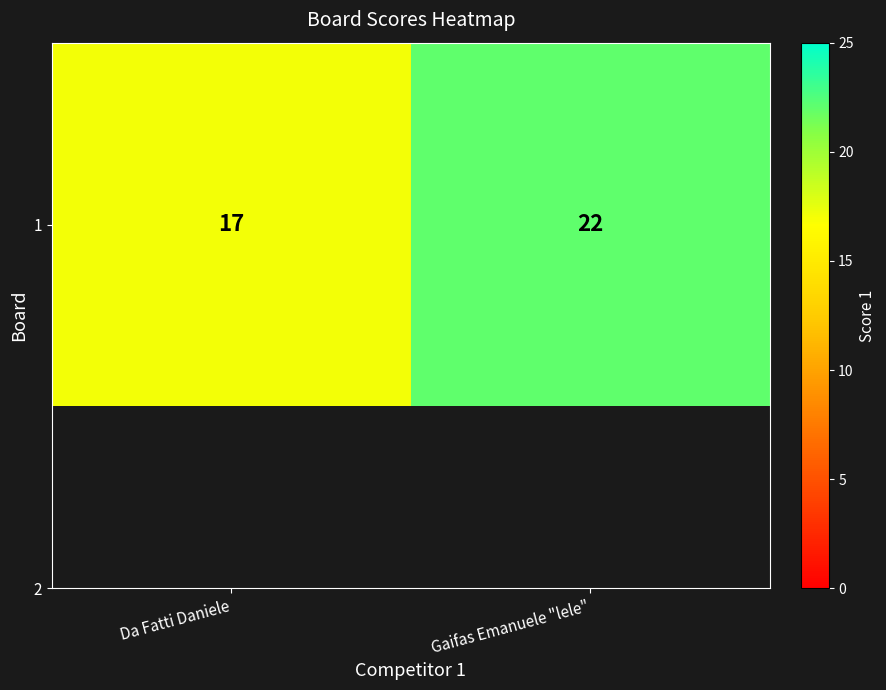

How many categories are shown in the chart?

2